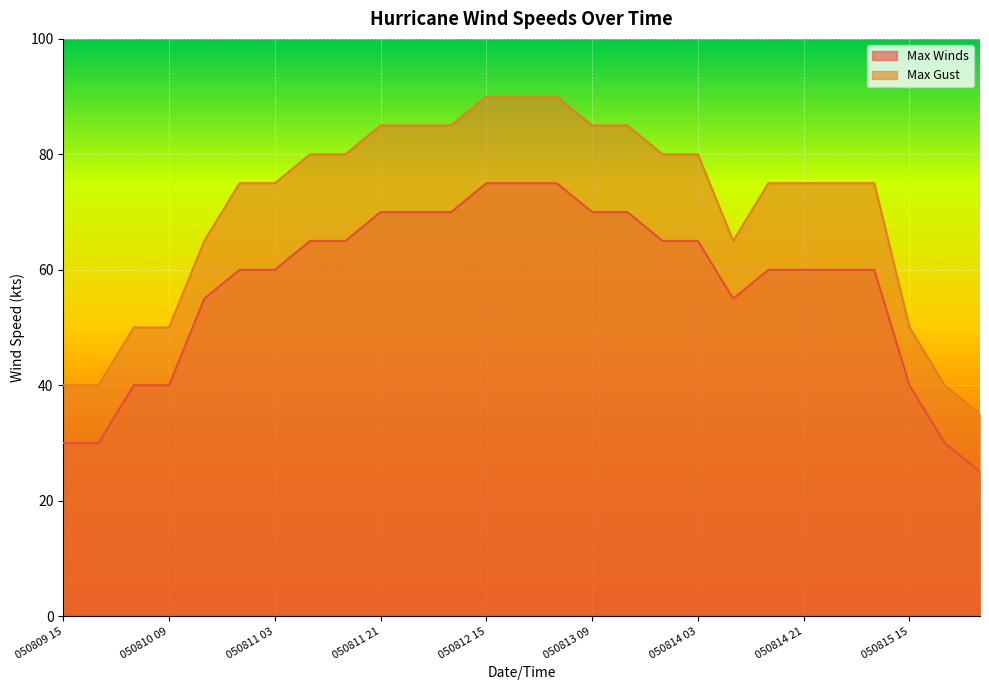

True or false: Max Gust and Max Winds cross at least once.

False